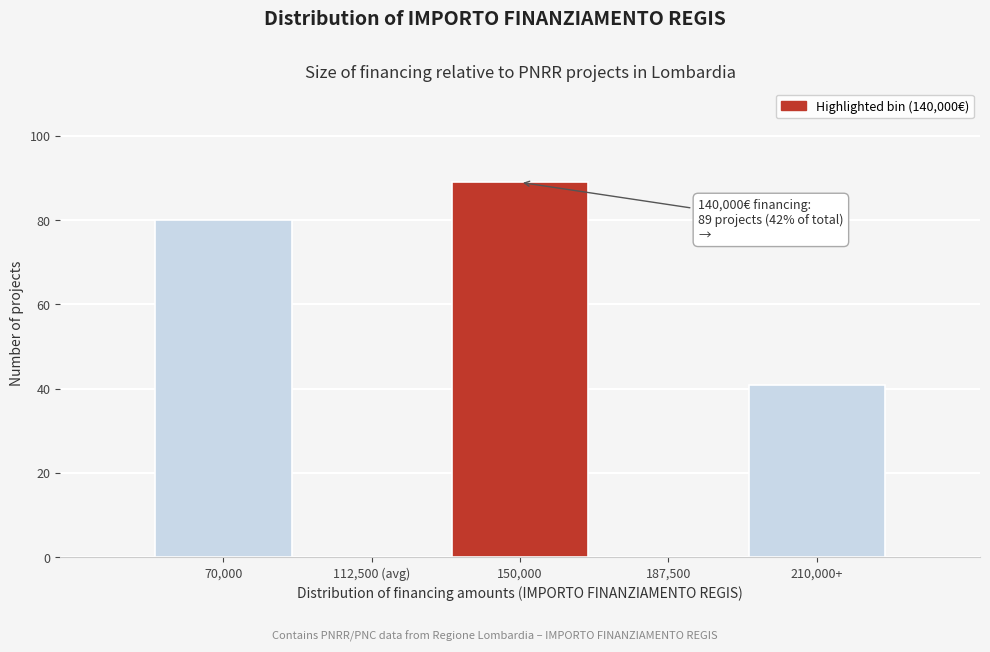

Reading left to right, list all the values displayed in this chart.

70,000=80	112,500 (avg)=0	150,000=89	187,500=0	210,000+=41